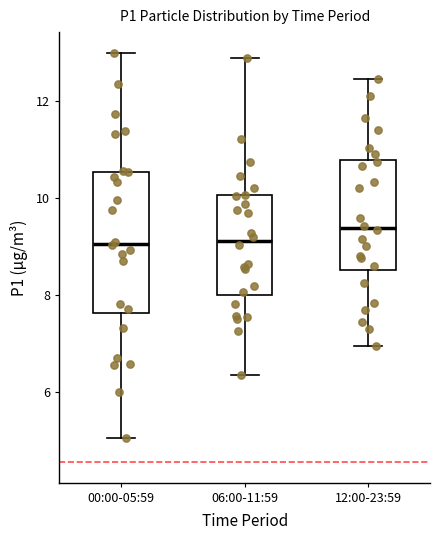

Reading left to right, transcribe this box plot: for each box, give where its median line is, the range the box spans, and where its two whiskers end, as read against the y-axis. The values are not printed on the chart, so give them approximately, as read against the axis.

00:00-05:59: median 9.0, box 7.6 to 10.6, whiskers 5.0 to 13.0
06:00-11:59: median 9.2, box 8.0 to 10.0, whiskers 6.4 to 12.8
12:00-23:59: median 9.4, box 8.6 to 10.8, whiskers 7.0 to 12.4